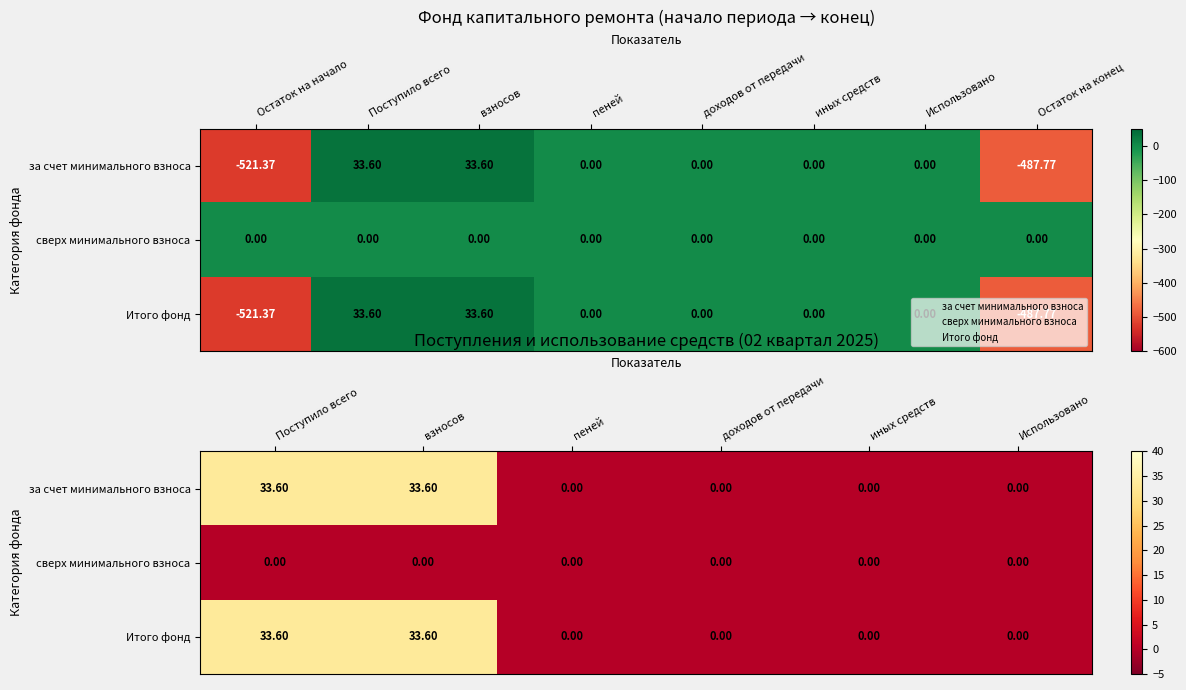

What is the average value of the за счет минимального взноса series?

11.2